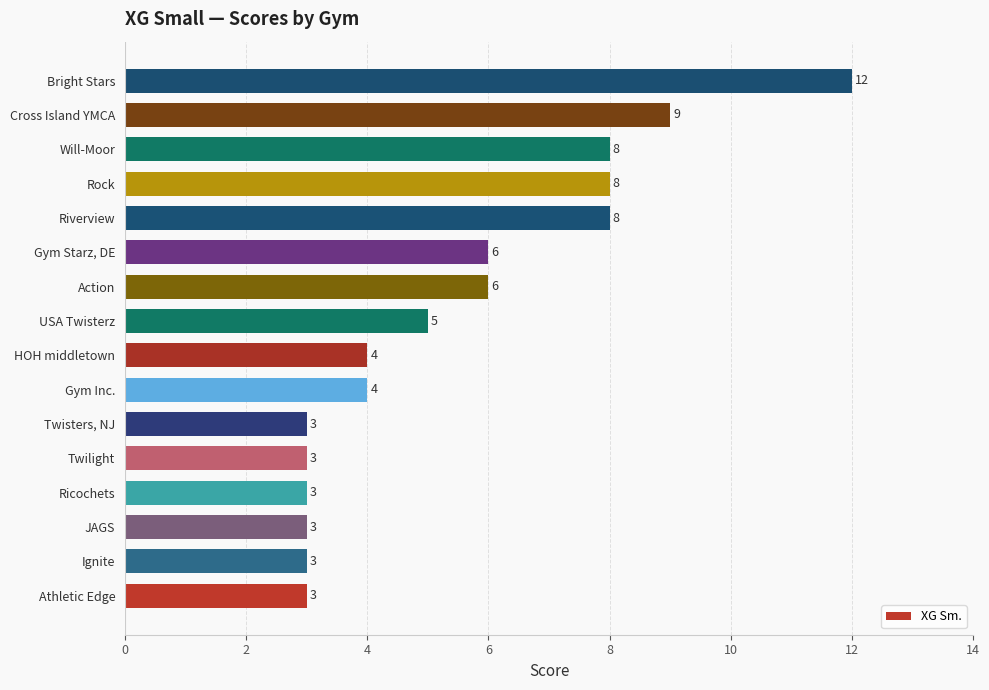

What is the change in value from Gym Inc. to Will-Moor?

+4